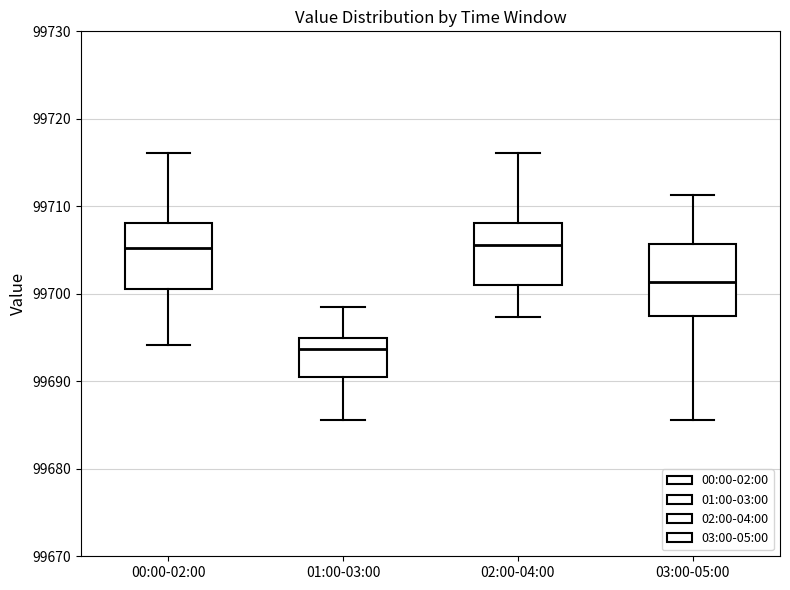

Reading left to right, read every box against the y-axis: the position of its median line, the range the box covers, and the ends of its whiskers. The values are not printed on the chart, so give them approximately, as read against the axis.

00:00-02:00: median 99705, box 99701 to 99708, whiskers 99694 to 99716
01:00-03:00: median 99694, box 99691 to 99695, whiskers 99686 to 99699
02:00-04:00: median 99706, box 99701 to 99708, whiskers 99697 to 99716
03:00-05:00: median 99701, box 99697 to 99706, whiskers 99686 to 99711